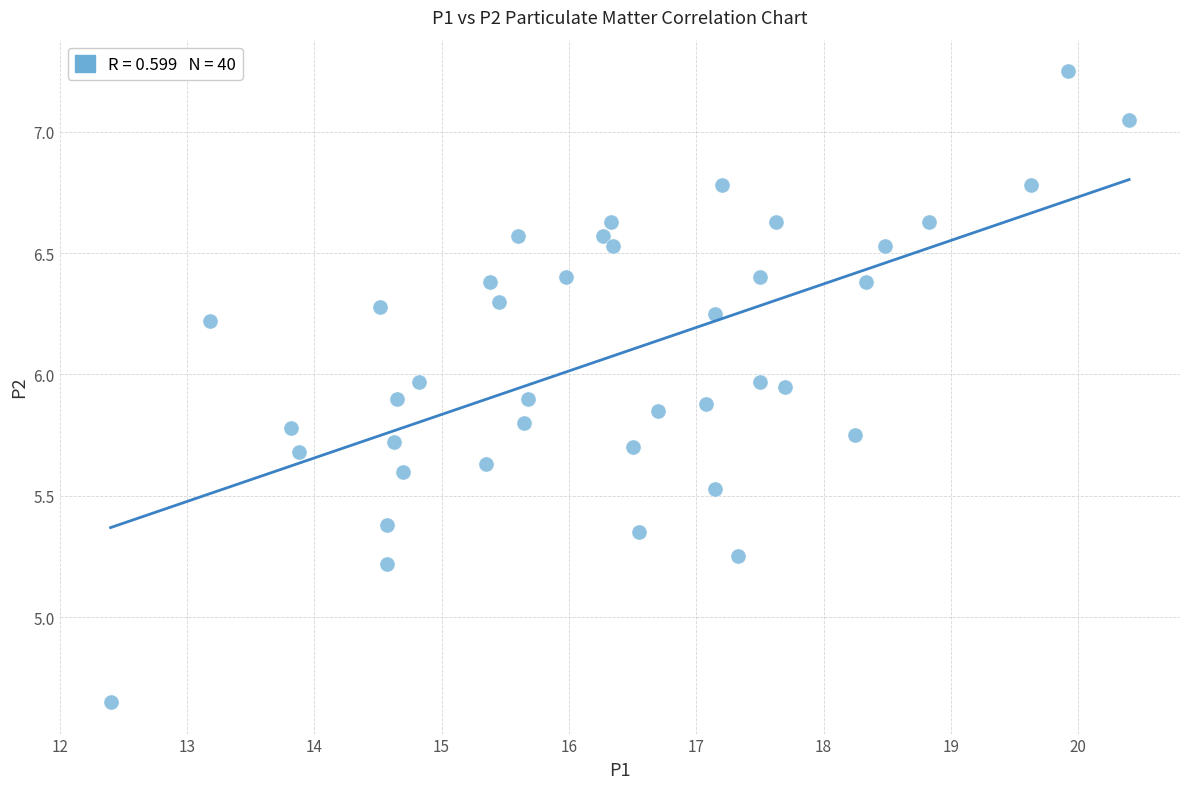

What is the range of Y values (max minus min)?

2.6